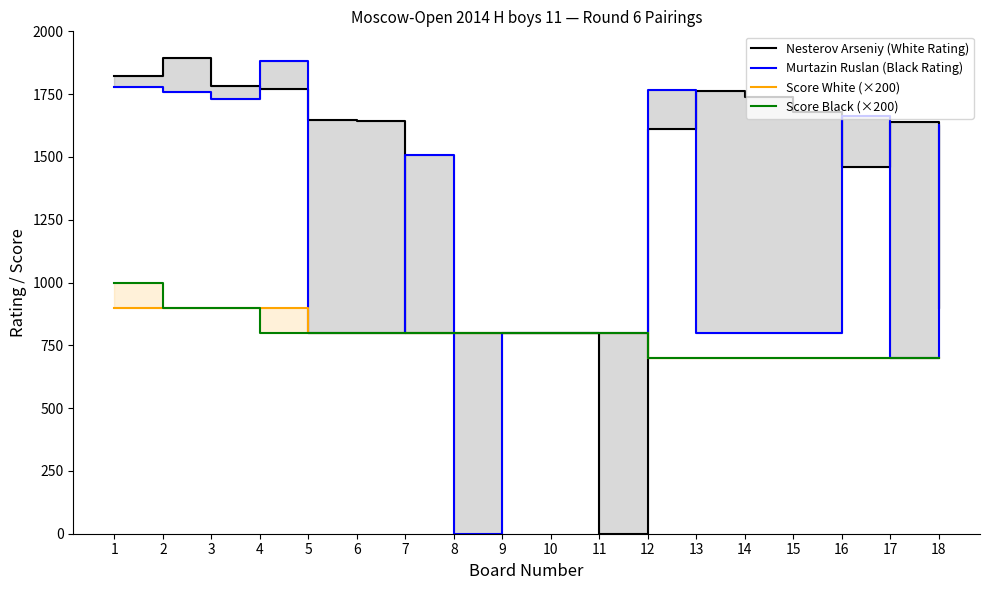

After their last crossing, which series has the higher values: Murtazin Ruslan (Black Rating) or Nesterov Arseniy (White Rating)?

Murtazin Ruslan (Black Rating)